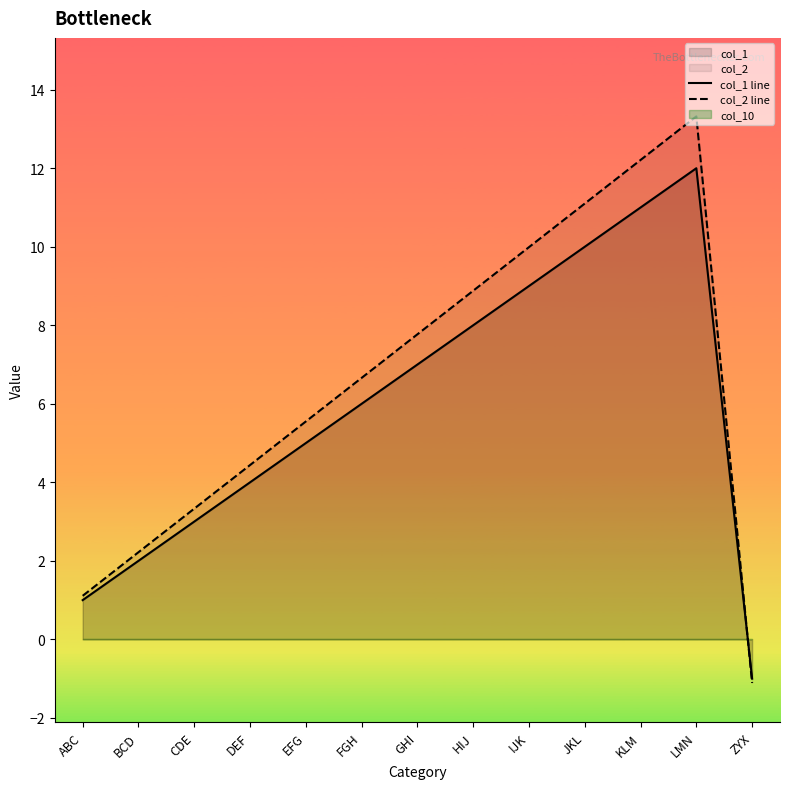

The col_1 line series shows 1.0 at ABC. True or false?

True